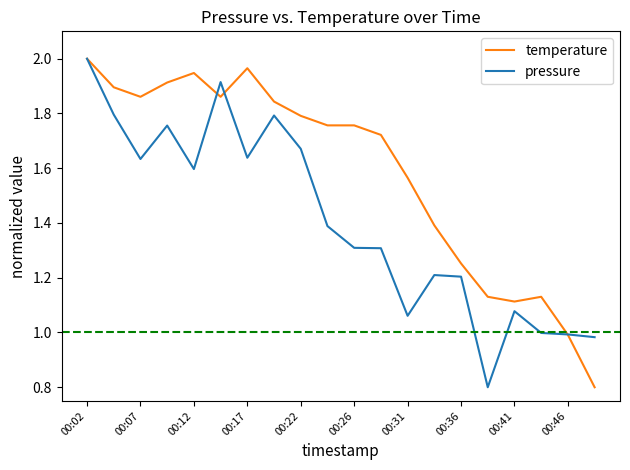

What is the minimum value shown in the chart?

0.8